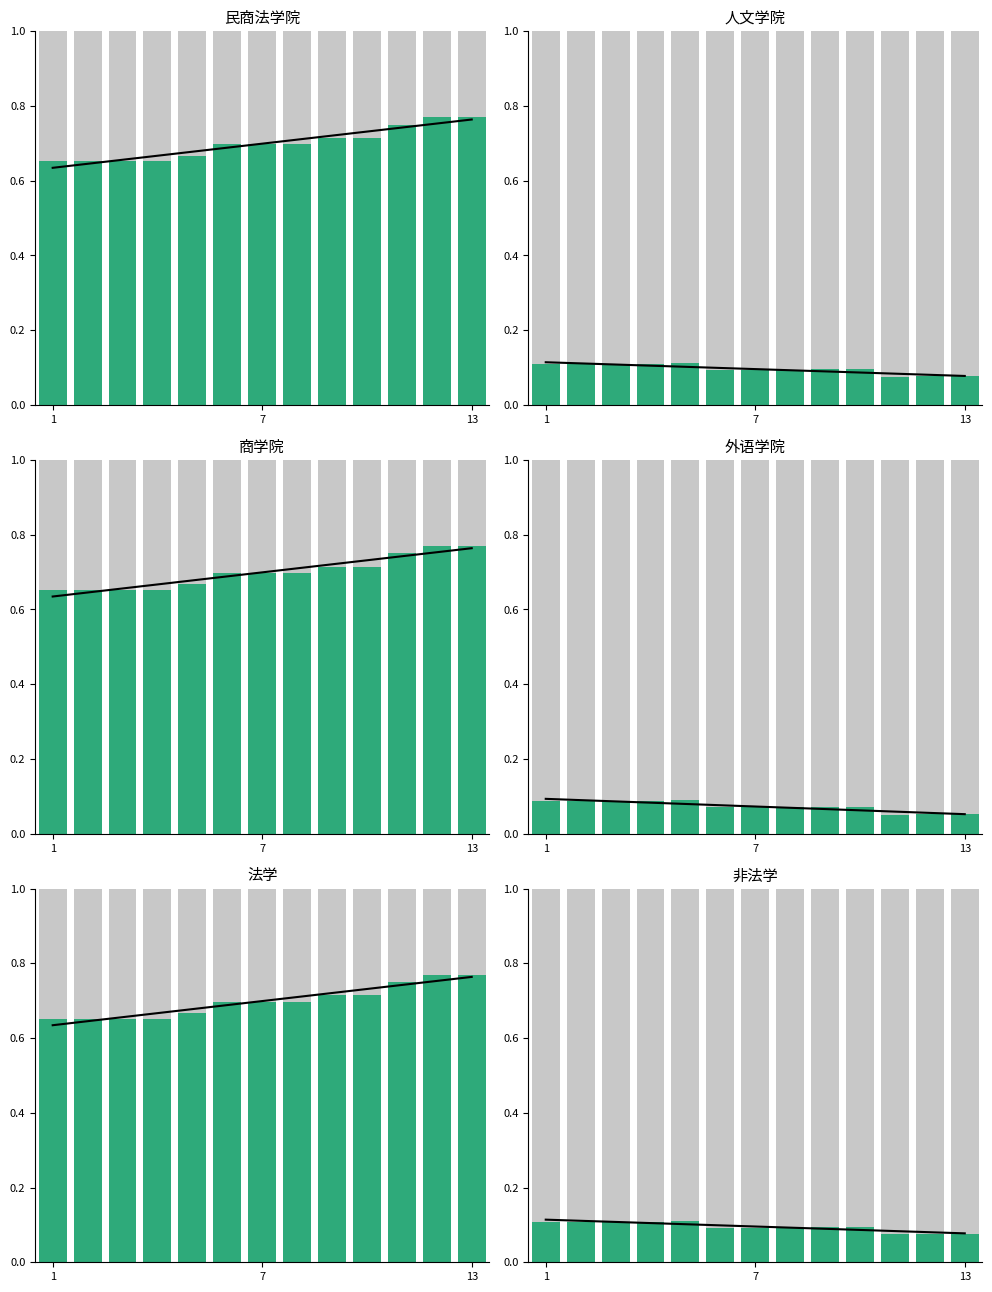

Between 3 and 7, which series saw the biggest shift?

民商法学院